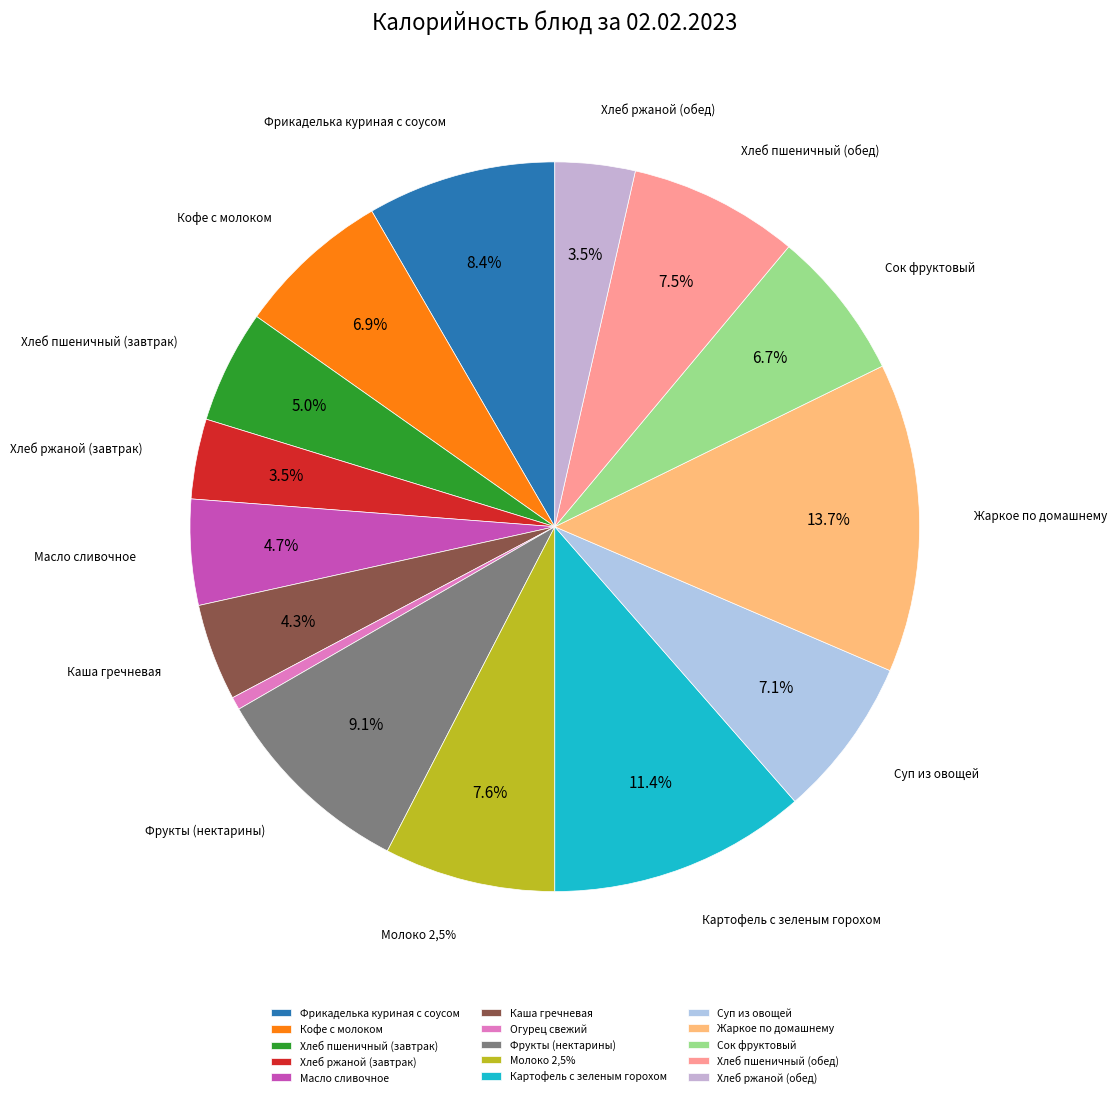

What percentage is the Фрукты (нектарины) slice, to the nearest percent?

9%